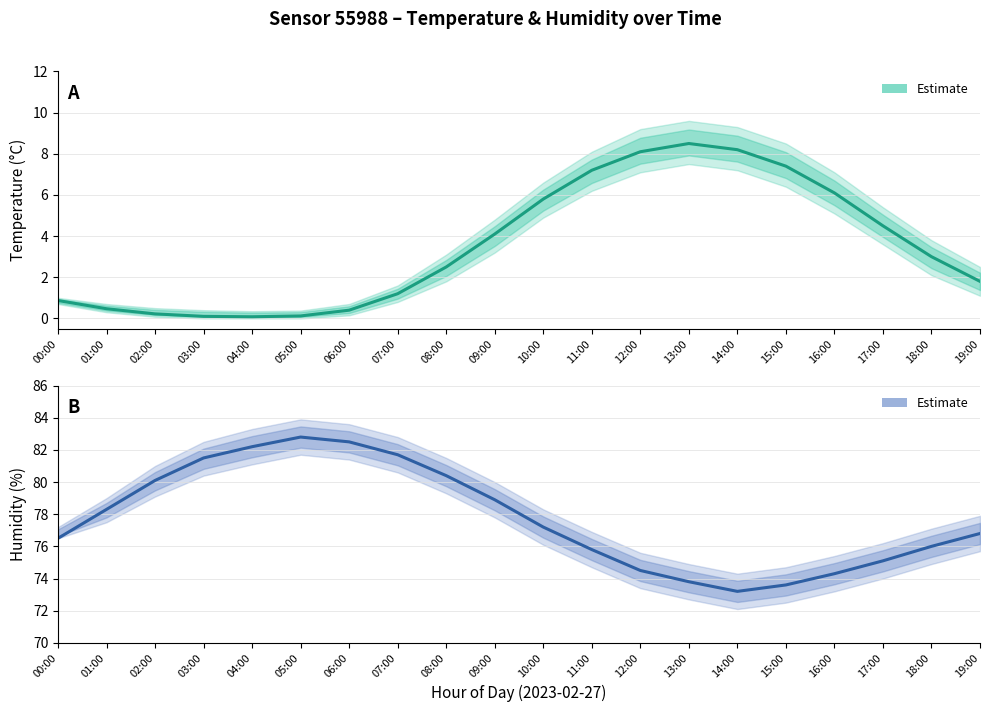

Is the value of Estimate (temperature) at 01:00 greater than the value of Estimate (humidity) at 04:00?

No